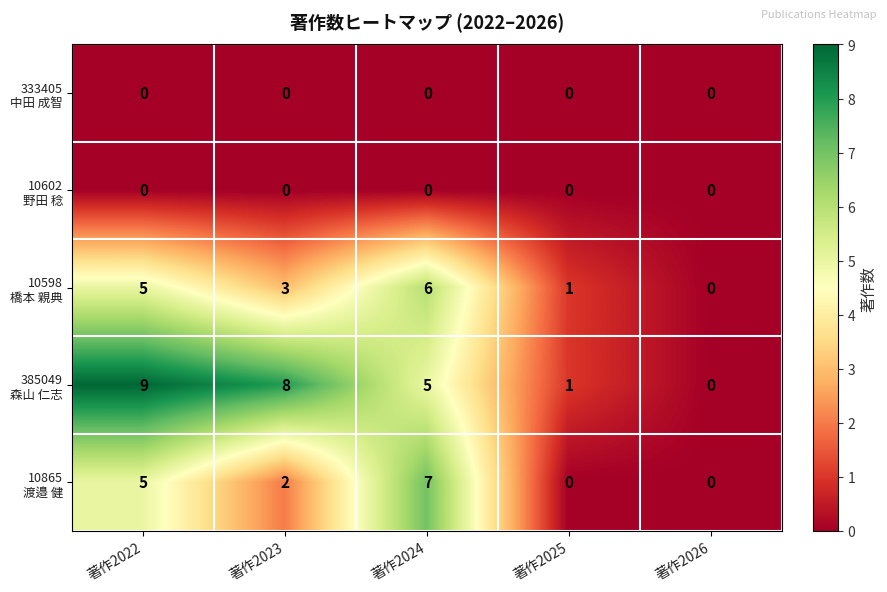

At which category does the chart reach its peak across all series?

著作2022